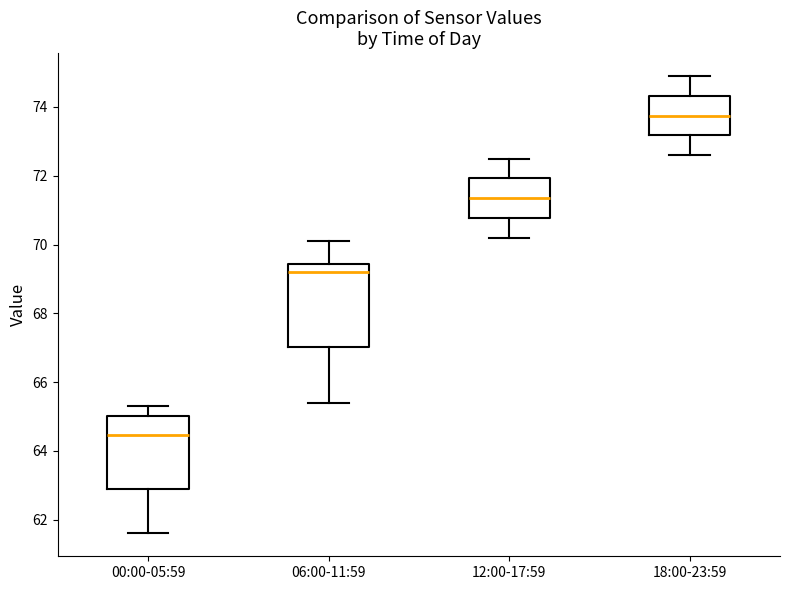

Reading left to right, read every box against the y-axis: the position of its median line, the range the box covers, and the ends of its whiskers. The values are not printed on the chart, so give them approximately, as read against the axis.

00:00-05:59: median 64.4, box 63.0 to 65.0, whiskers 61.6 to 65.4
06:00-11:59: median 69.2, box 67.0 to 69.4, whiskers 65.4 to 70.2
12:00-17:59: median 71.4, box 70.8 to 72.0, whiskers 70.2 to 72.6
18:00-23:59: median 73.8, box 73.2 to 74.4, whiskers 72.6 to 75.0